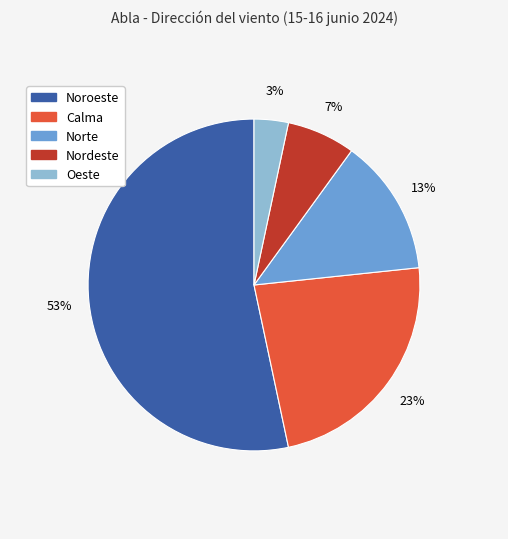

Is the sum of Norte and Calma greater than half?

No